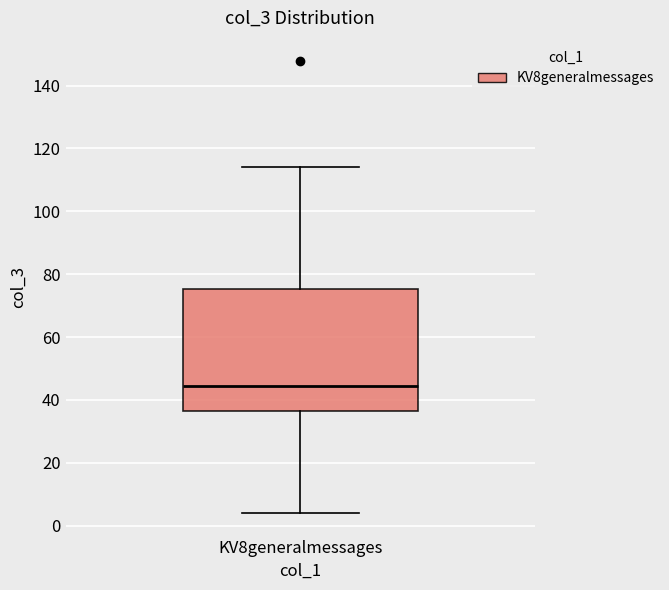

Where does the median line of the box for KV8generalmessages sit on the y-axis? The values are not printed on the chart, so give them approximately, as read against the axis.

44